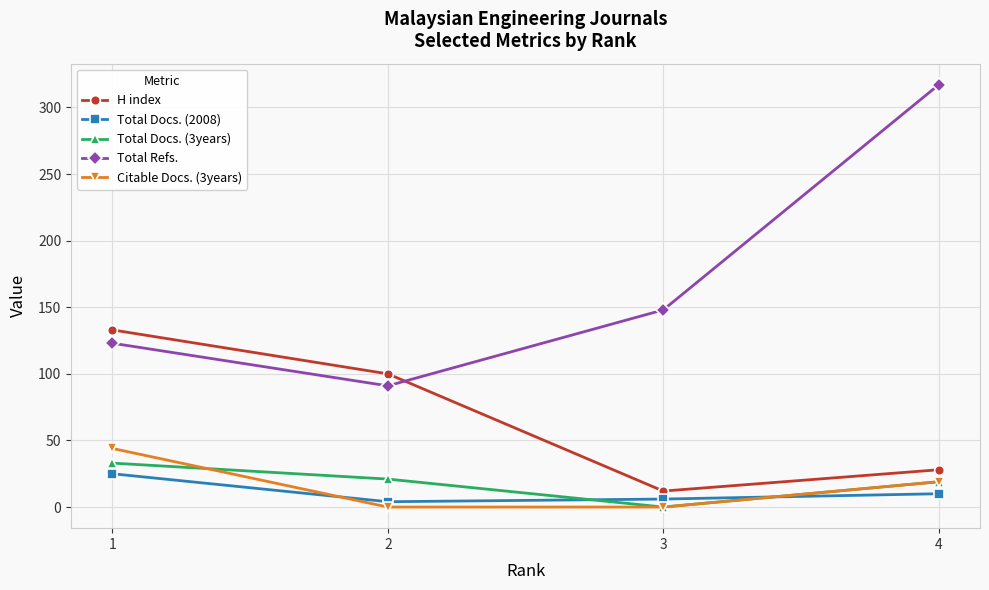

What is the value of the Total Docs. (2008) point at the 1st from the left?

25